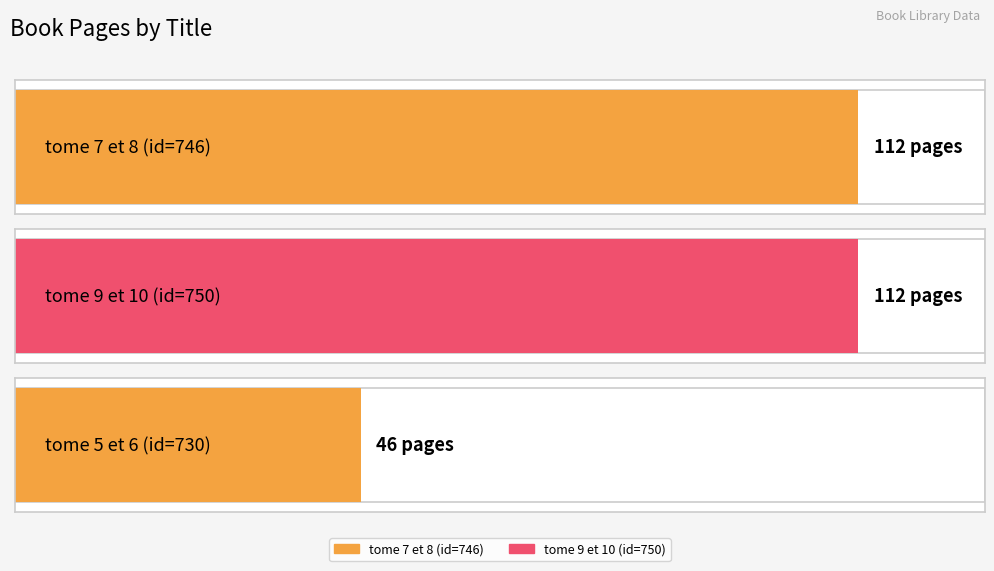

What is the maximum value shown in the chart?

112